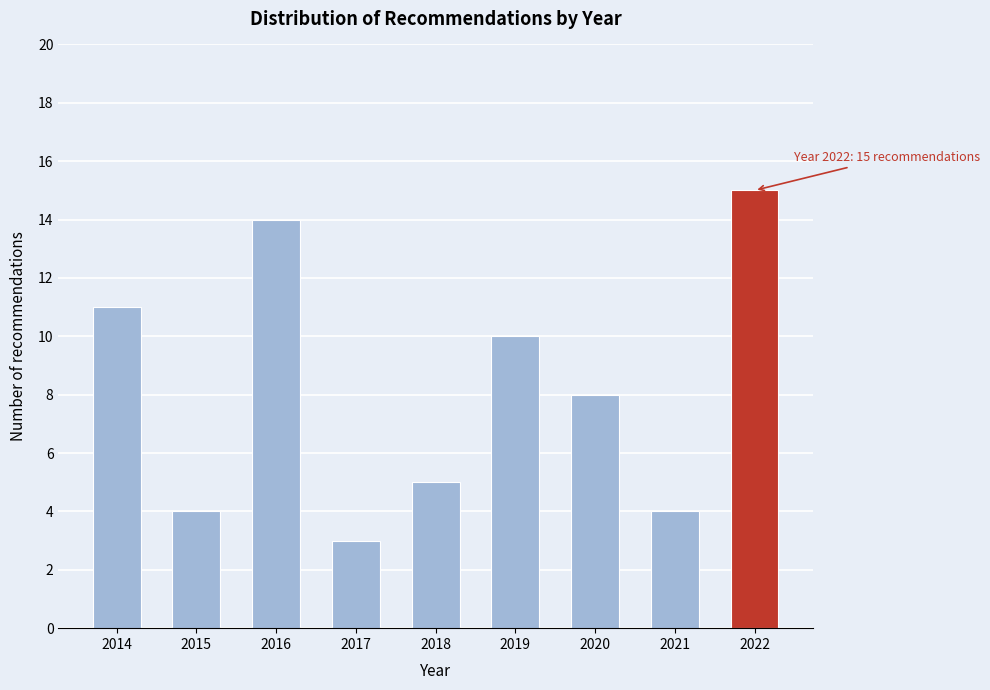

Reading right to left, what are all the values shown in this chart?

15	4	8	10	5	3	14	4	11